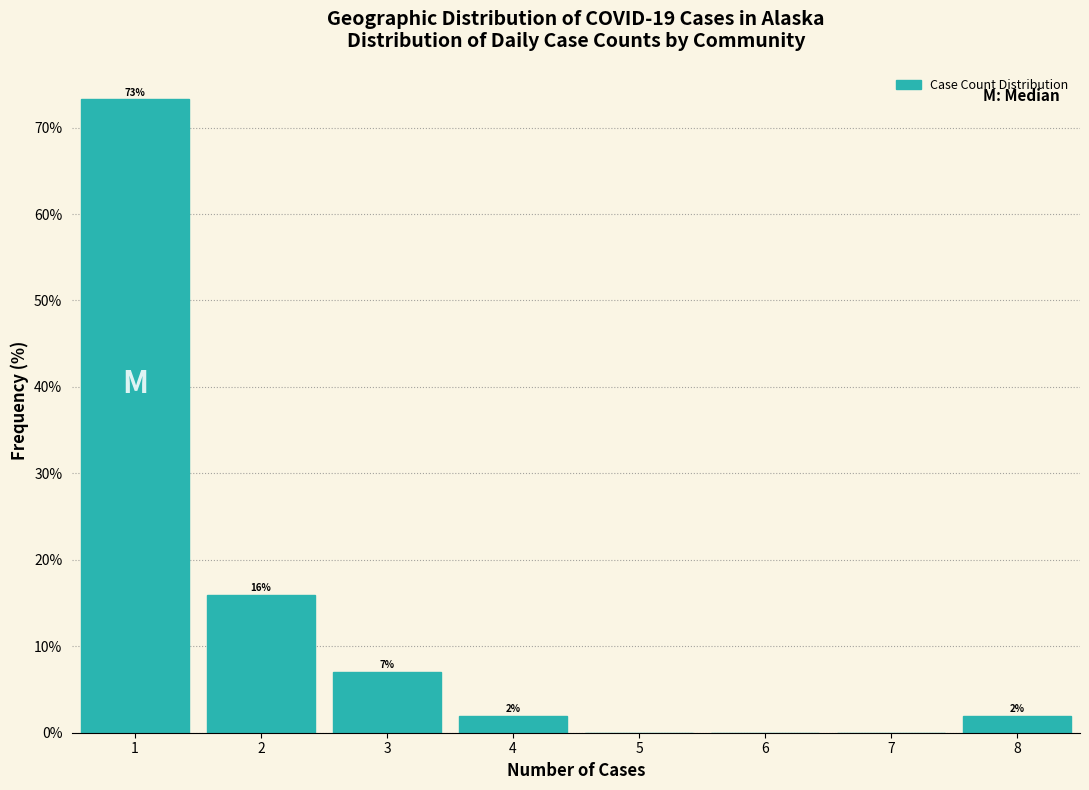

Over which range of the x-axis is the bar tallest?

0.5 to 1.5